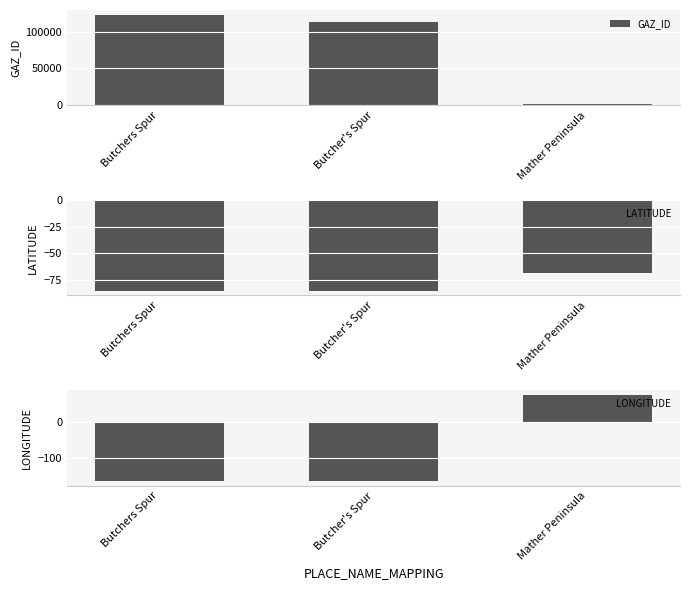

How many values in the LONGITUDE series are below -166?

2